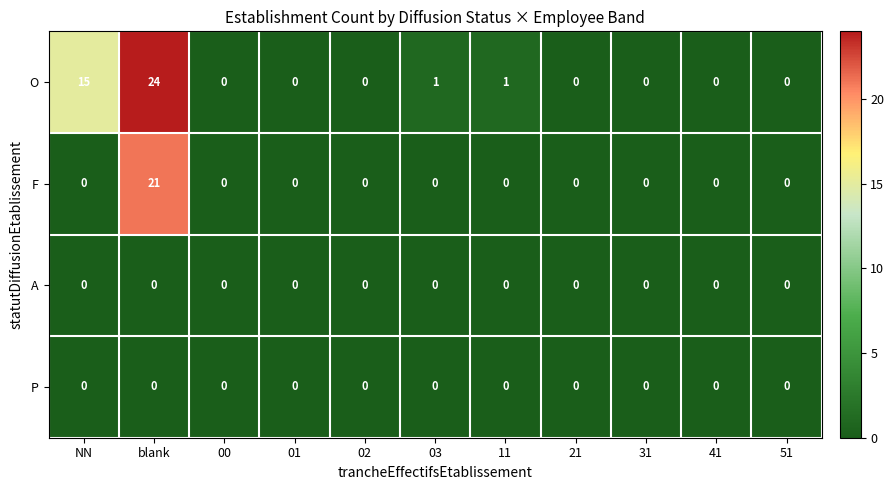

What is the sum of all O values?

41